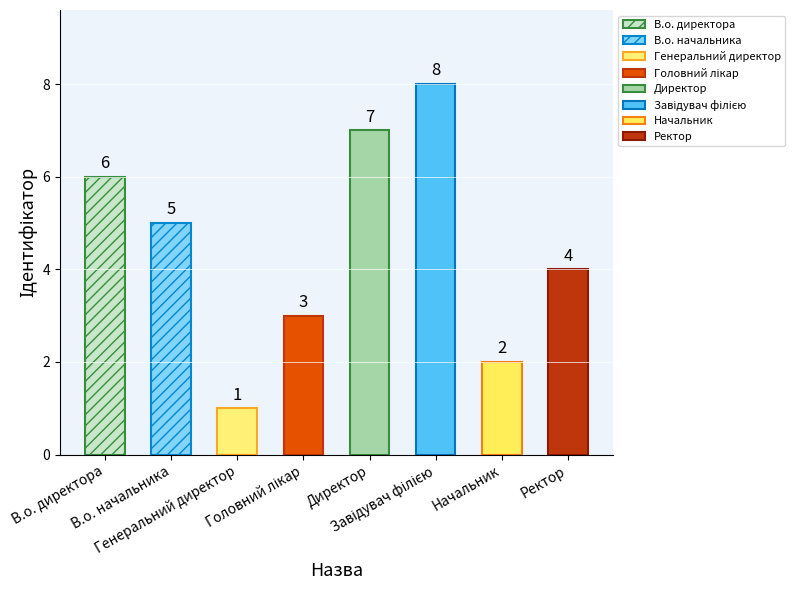

Reading right to left, list all the values displayed in this chart.

4	2	8	7	3	1	5	6